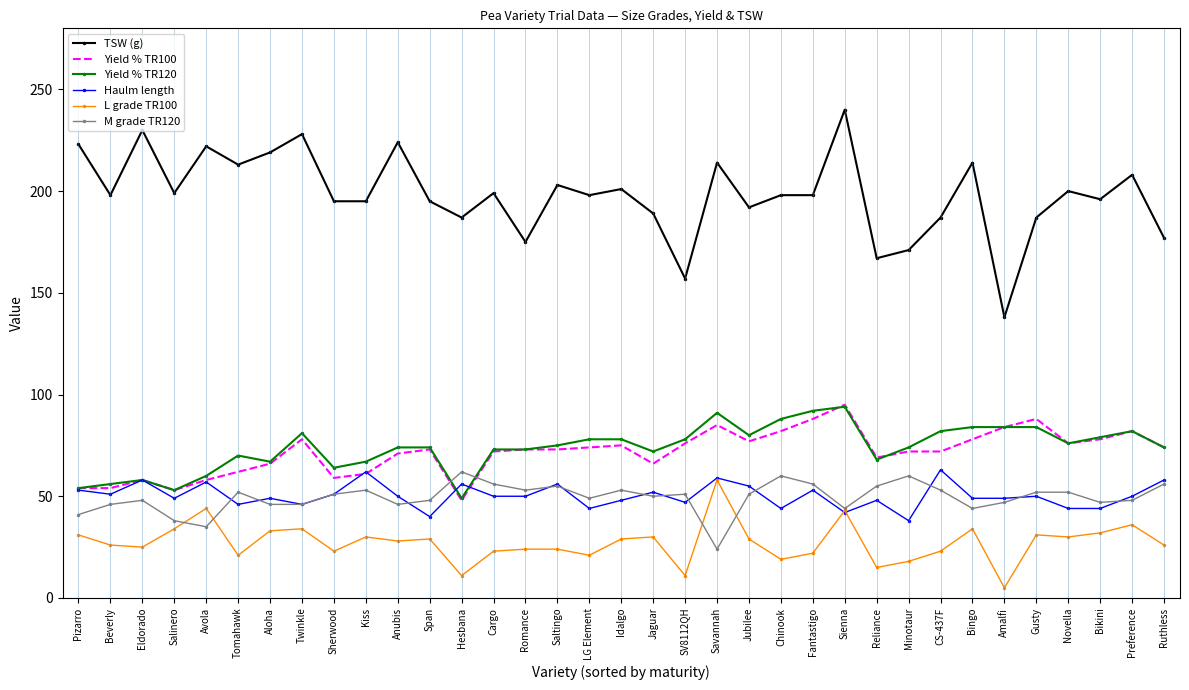

The Yield % TR100 series shows 48 at Hesbana. True or false?

True